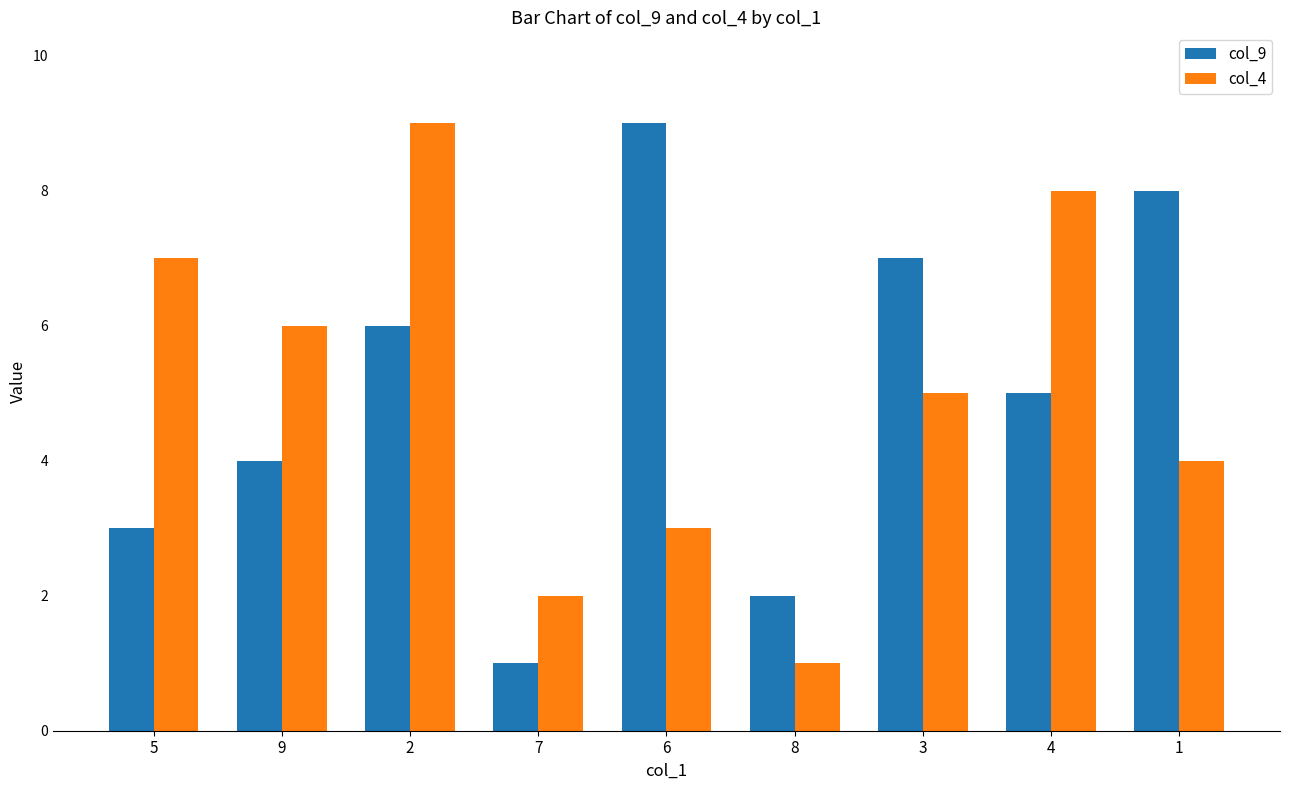

What is the difference between the maximum and minimum values in the col_9 series?

8